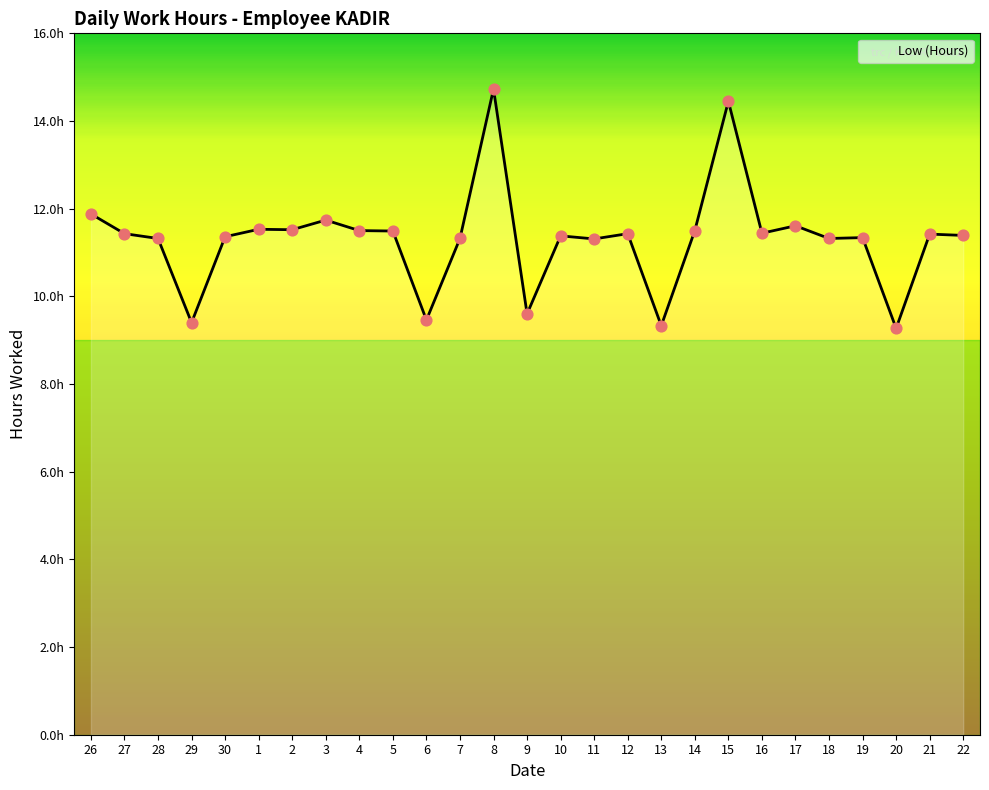

Which has a higher value, 10 or 19?

10